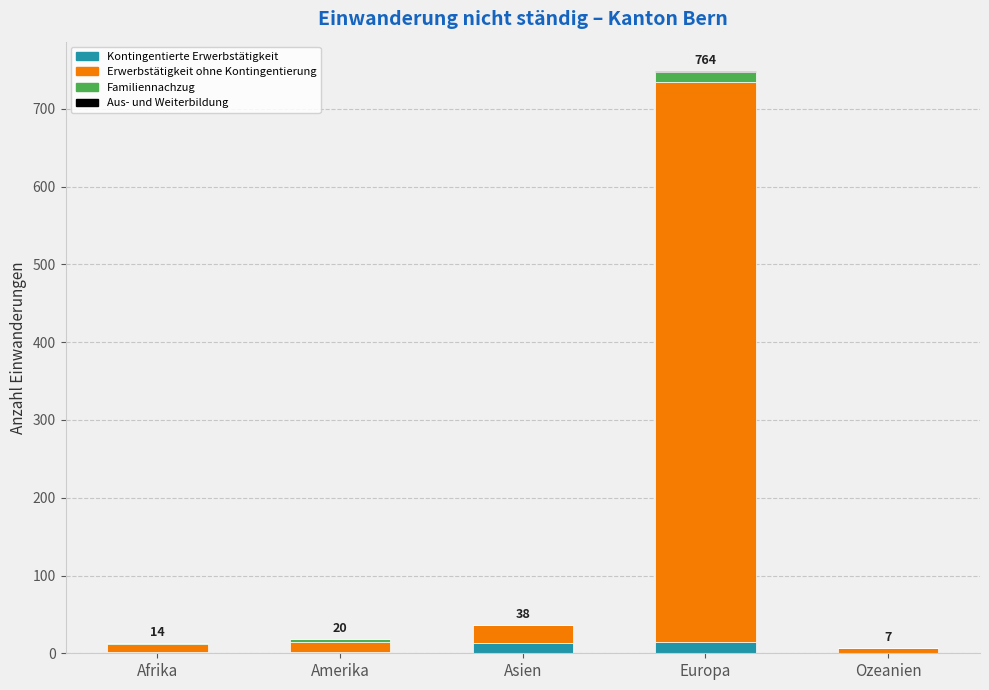

True or false: Kontingentierte Erwerbstätigkeit has a value of 0 at Ozeanien.

True